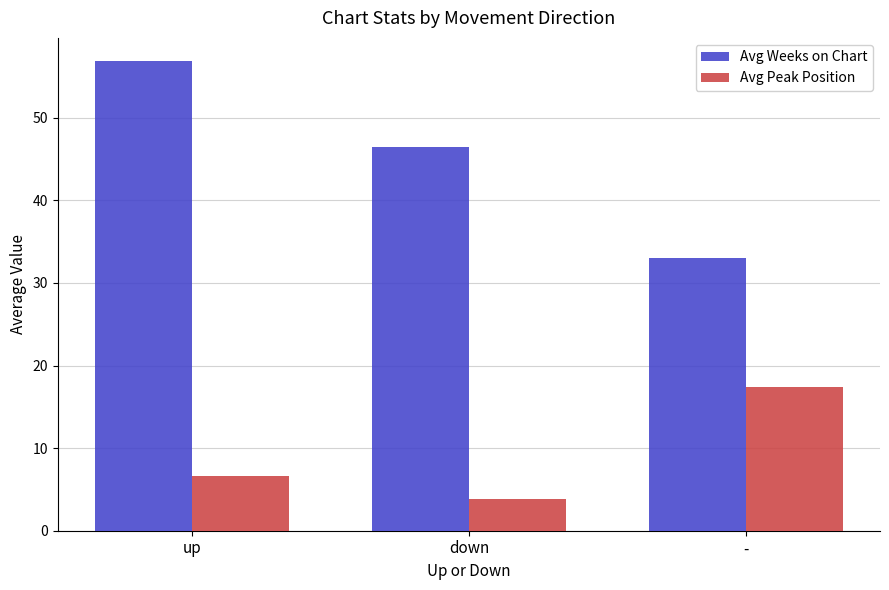

What is the difference between the maximum and minimum values in the Avg Peak Position series?

13.6